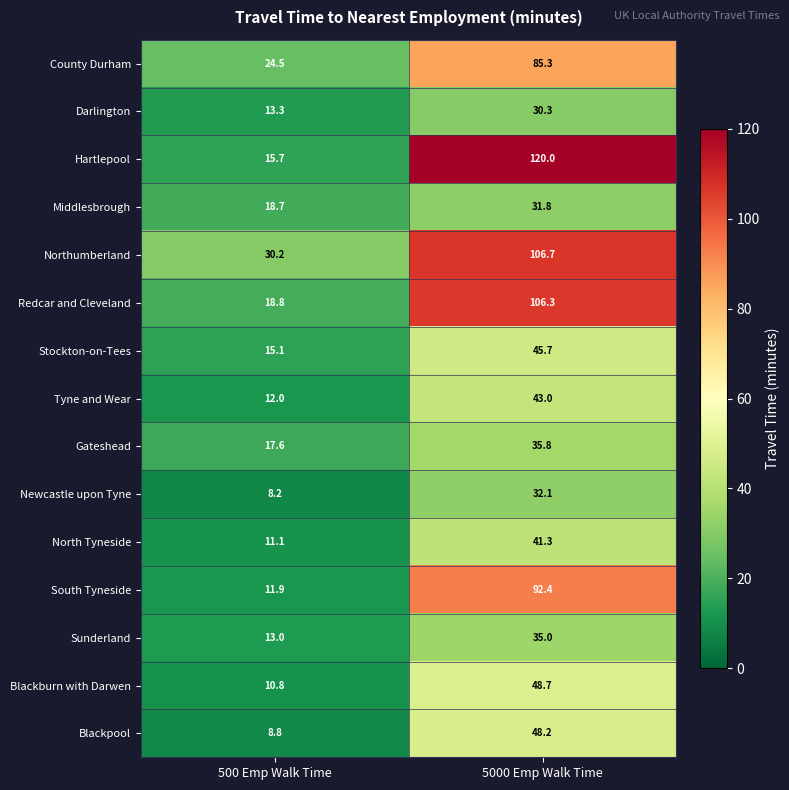

What is the average value of the Gateshead series?

26.7